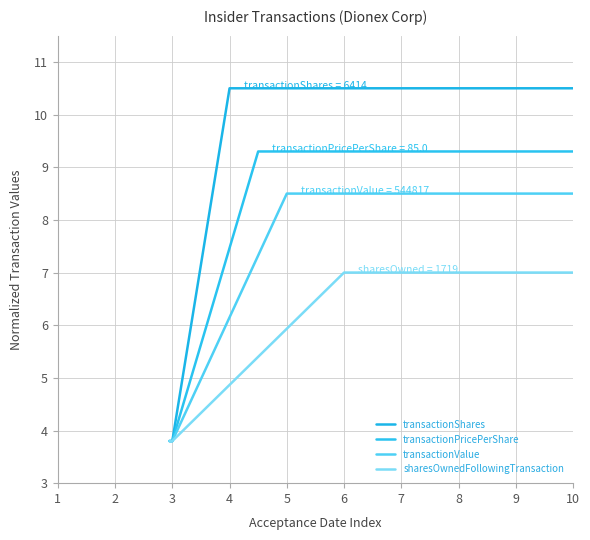

Is this an area chart (filled region under the line)?

No